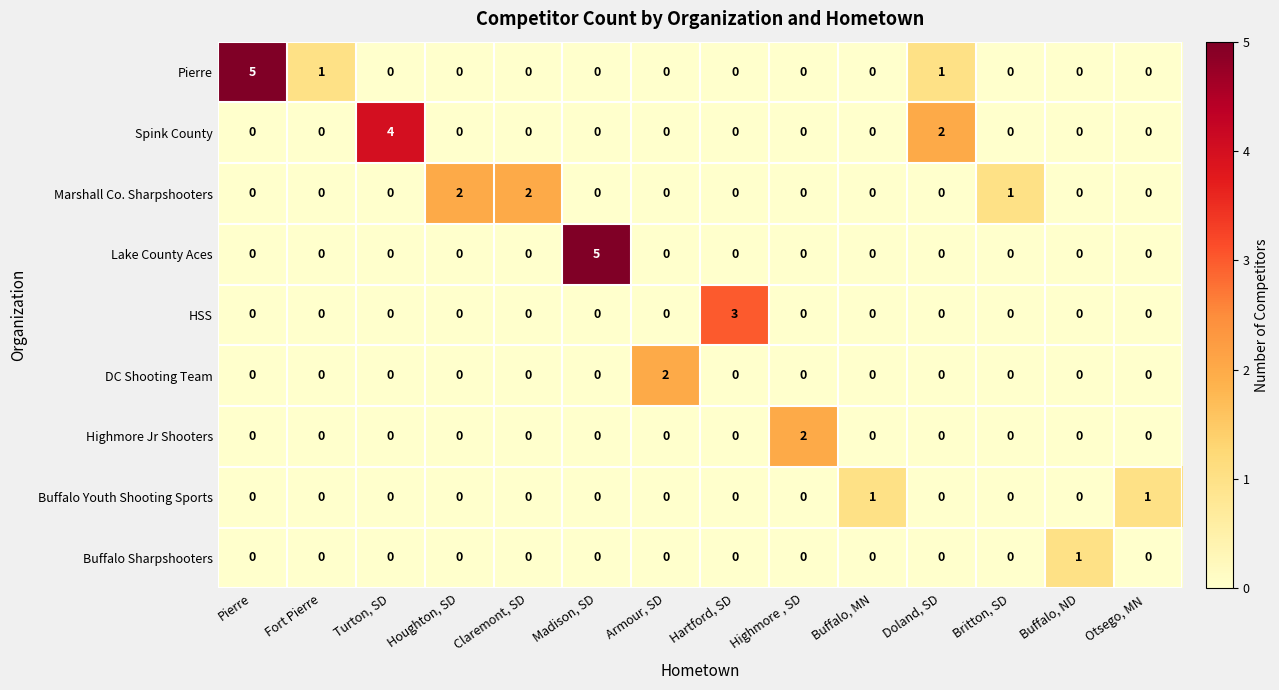

What is the spread (max minus min) of values at Doland, SD?

2